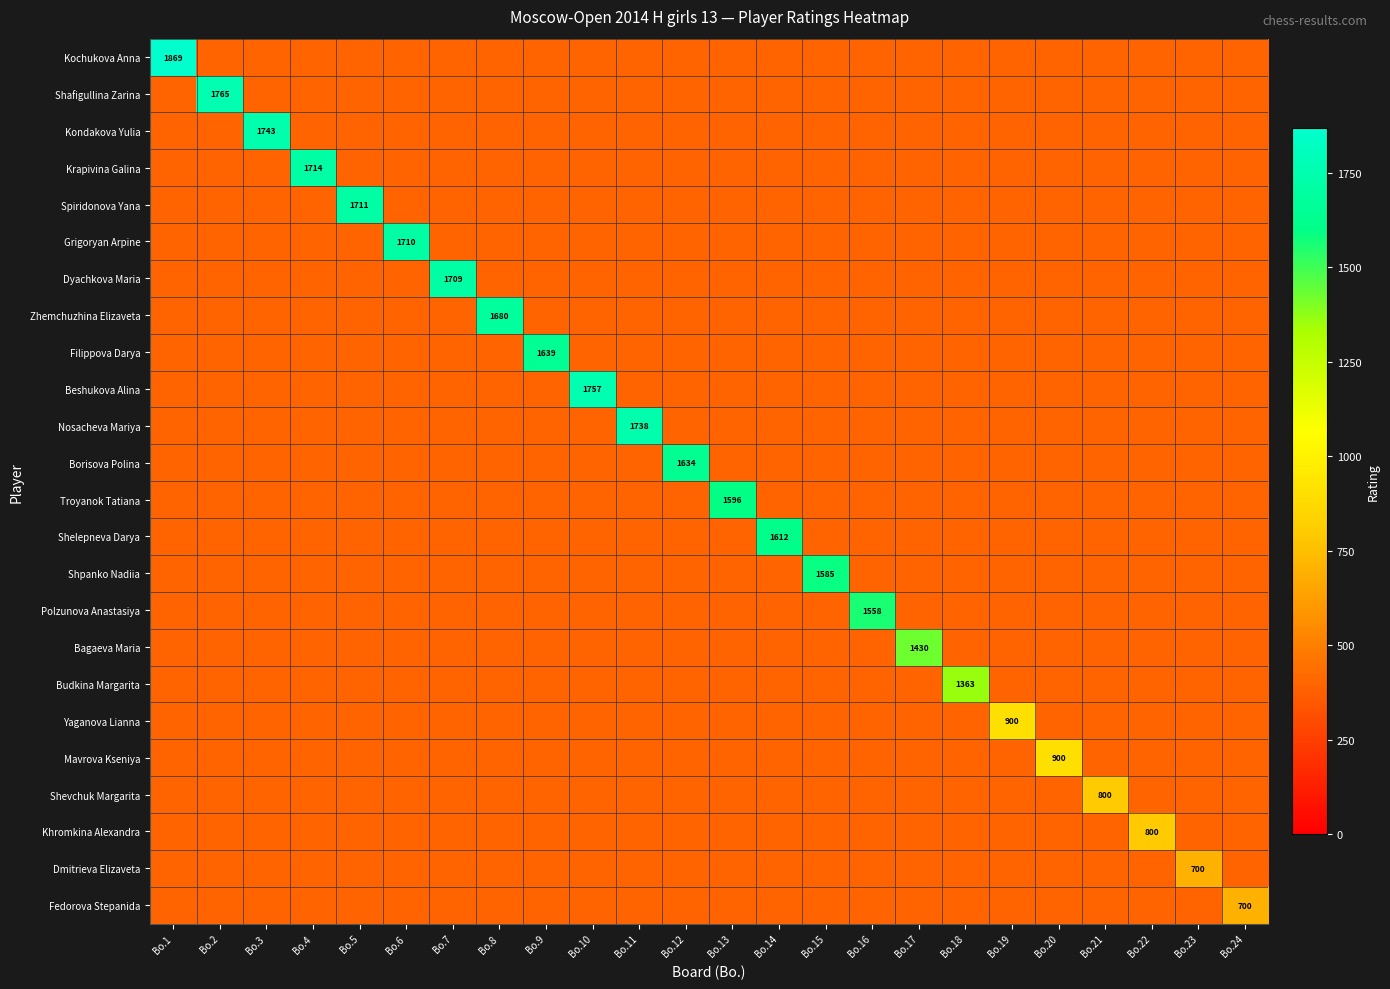

Which series changed the most between Bo.18 and Bo.20?

Budkina Margarita